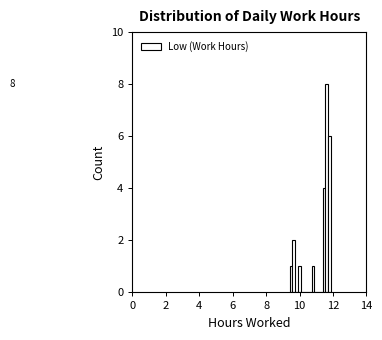

Read against the x-axis, roughly where is the centre of the tallest bar?

11.6